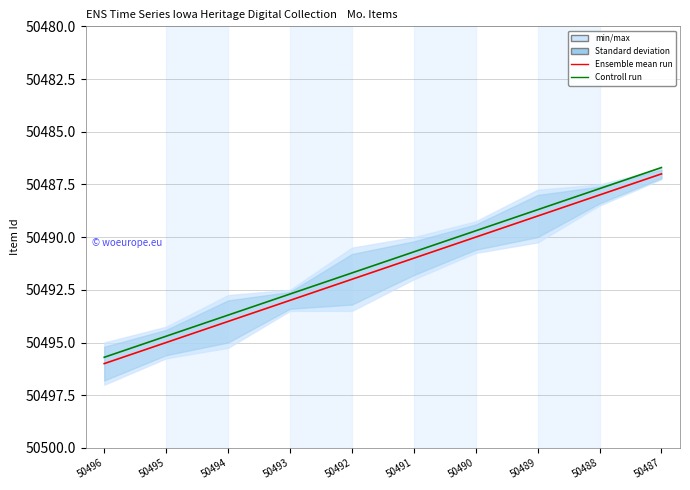

Reading left to right, extract all data points from this chart.

Ensemble mean run: 50496.0	50495.0	50494.0	50493.0	50492.0	50491.0	50490.0	50489.0	50488.0	50487.0
Controll run: 50495.7	50494.7	50493.7	50492.7	50491.7	50490.7	50489.7	50488.7	50487.7	50486.7